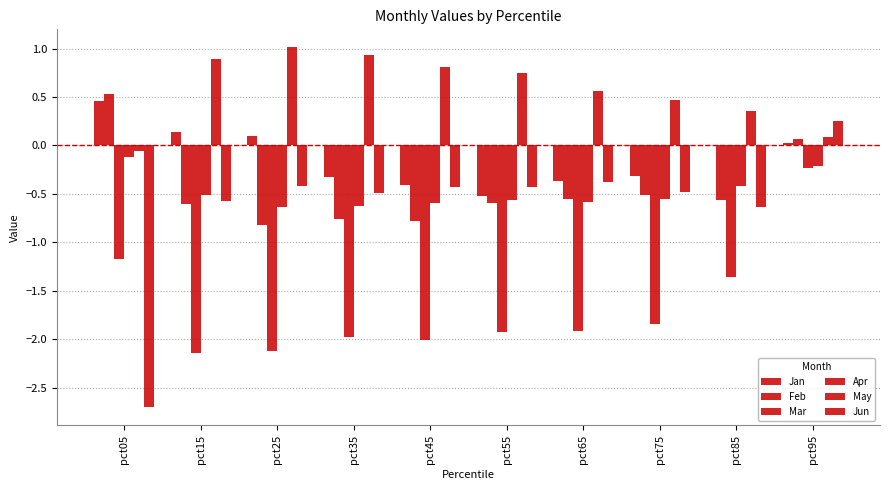

Is it true that Jan equals 0.2 at pct15?

False